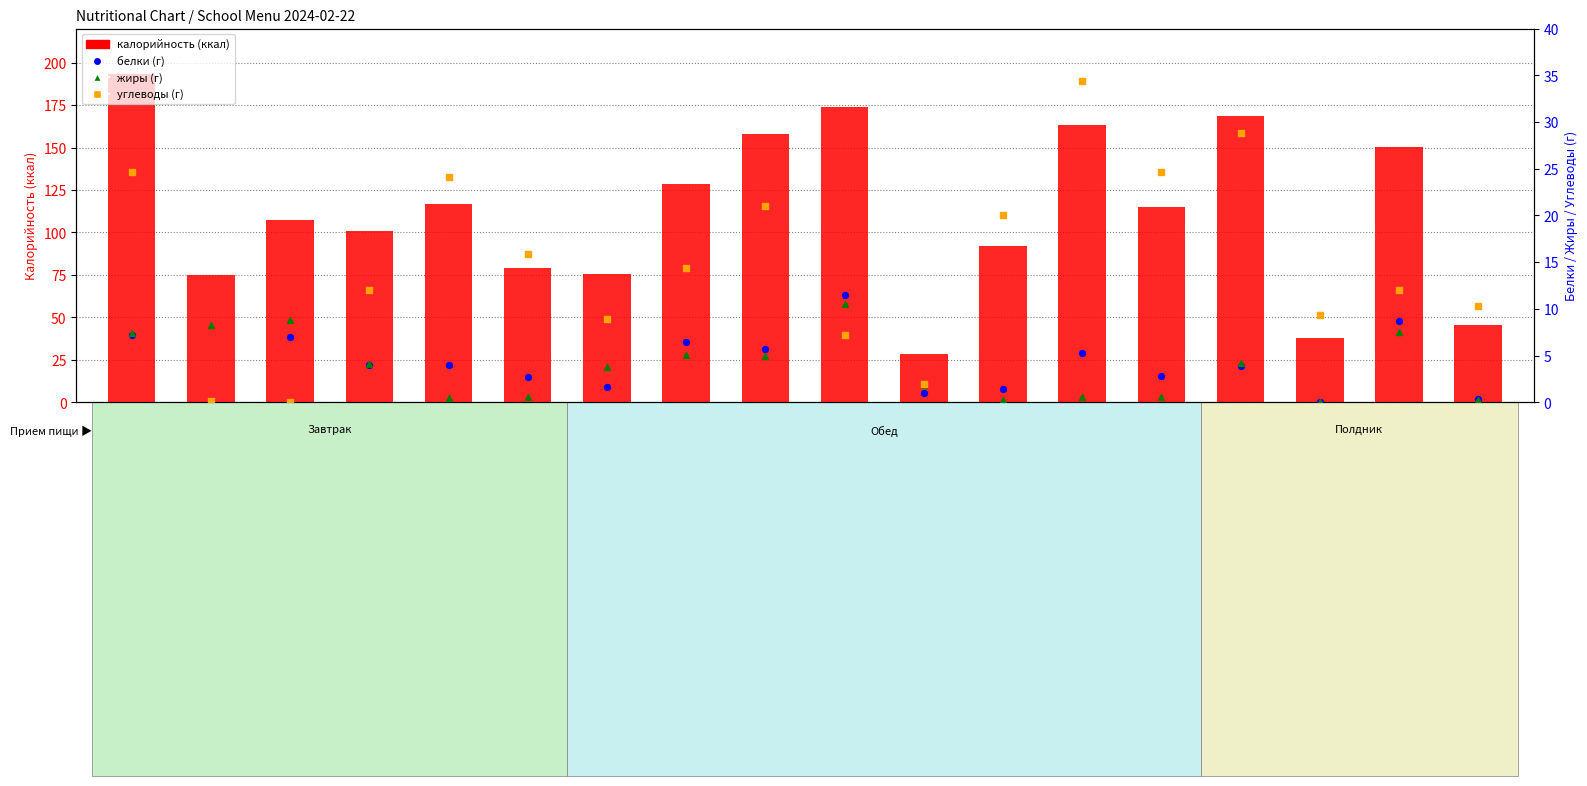

Is the value of калорийность at Суп молочный с макаронными изделиями greater than the value of жиры at Соус молочный?

Yes